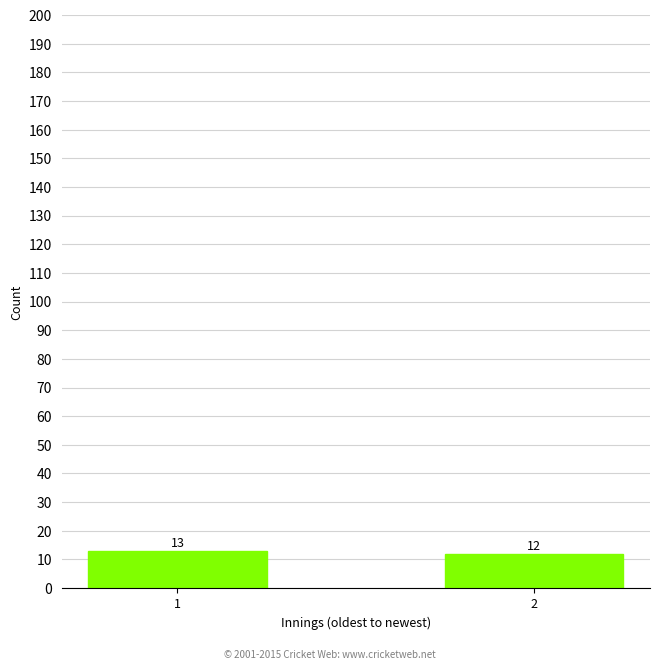

True or false: the data shows 13 at 1.

True